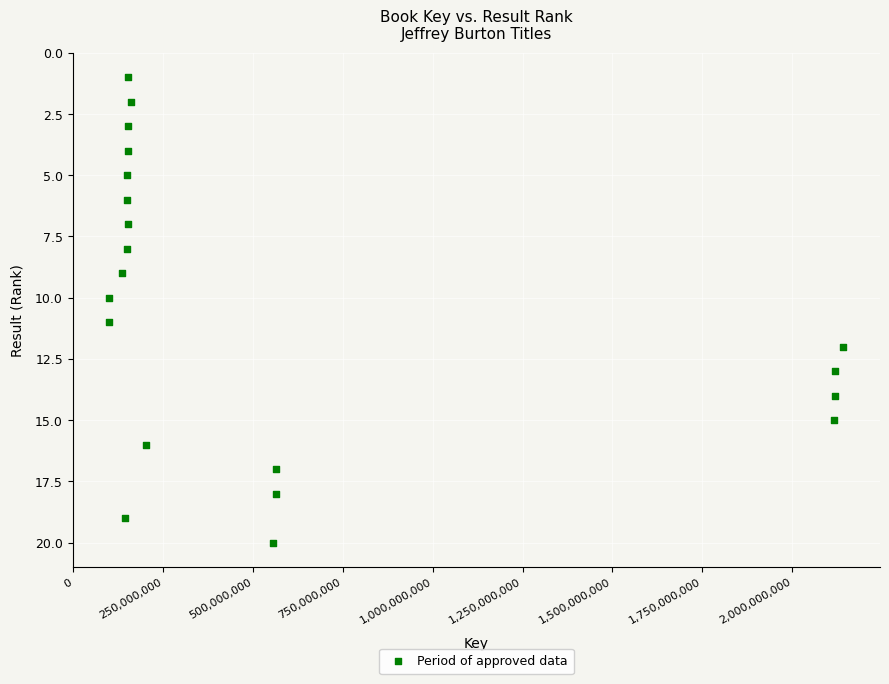

What is the range of X values (max minus min)?

2041835434